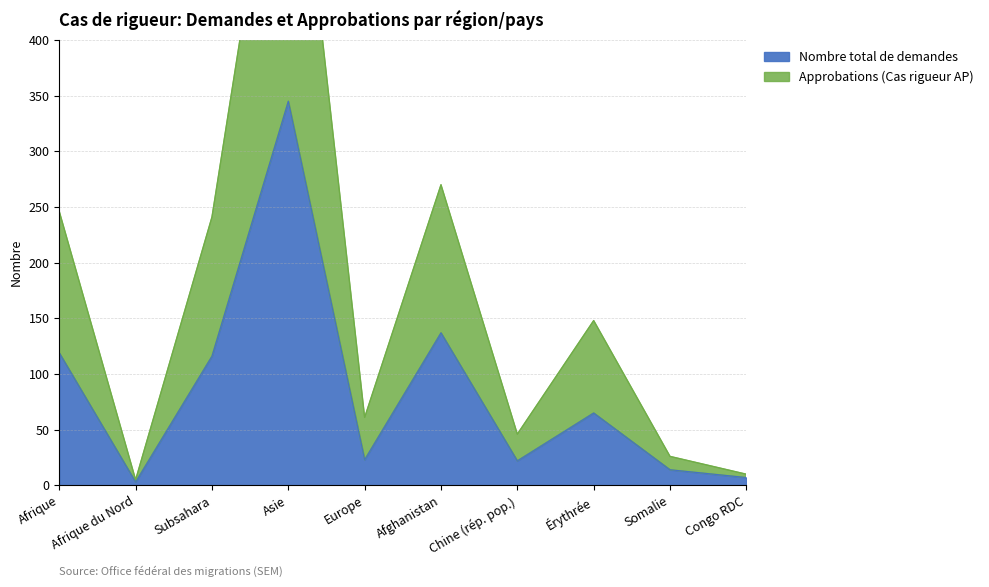

What position from the right is Asie?

7